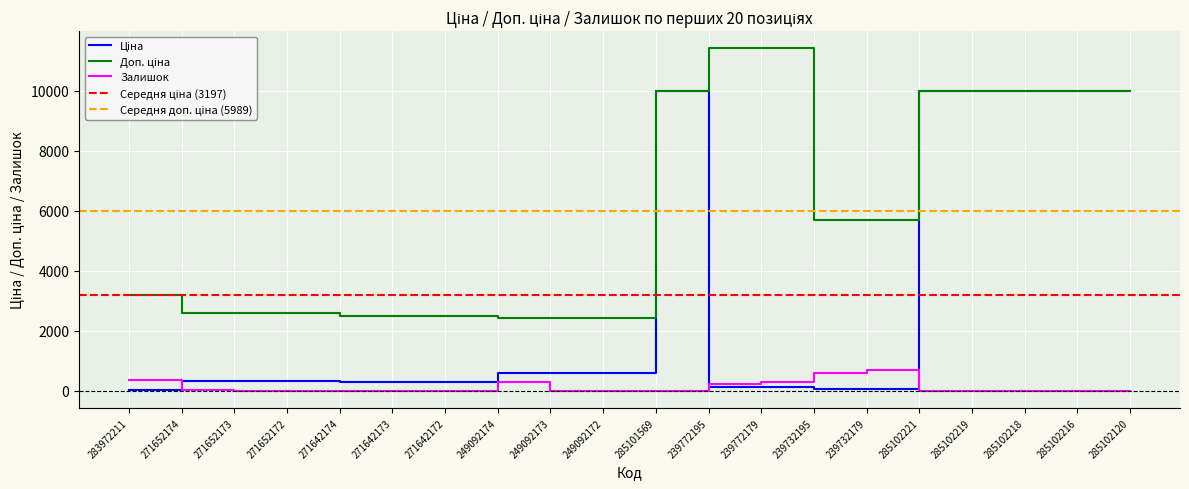

Is it true that Ціна equals 603.7 at 249092173?

True